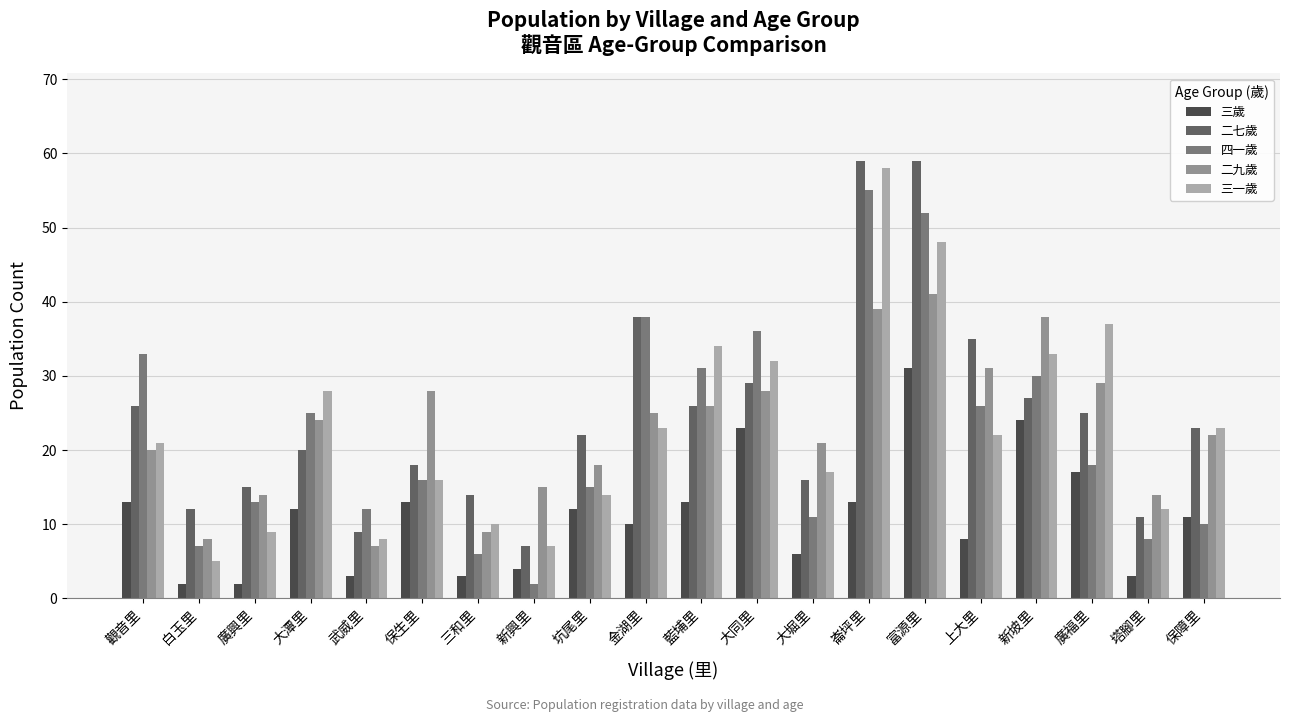

Rank the series by their maximum value, from highest to lowest.

二七歲, 三一歲, 四一歲, 二九歲, 三歲